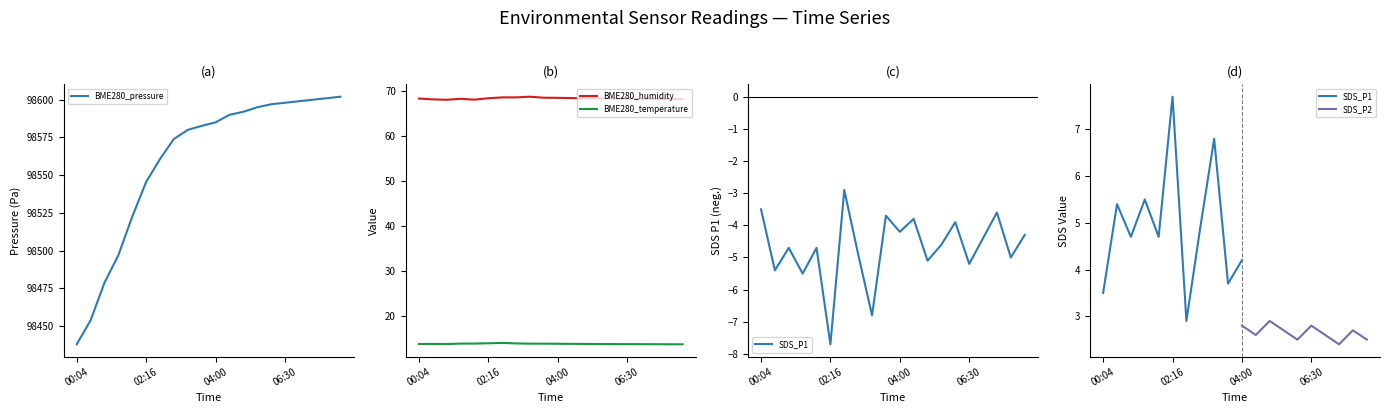

The value of BME280_temperature at 02:16 is 6.2. True or false?

False